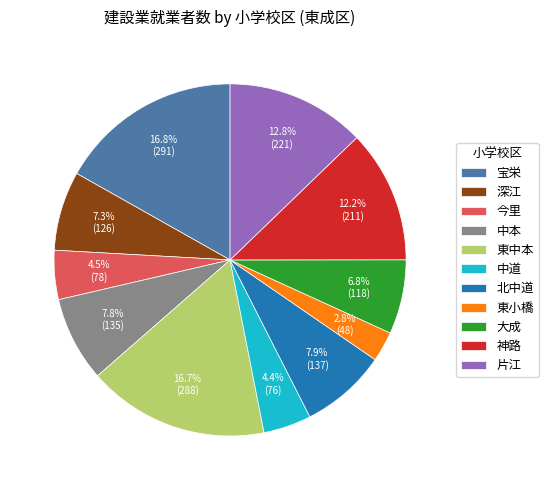

To the nearest percent, what percentage of the pie is 宝栄?

17%